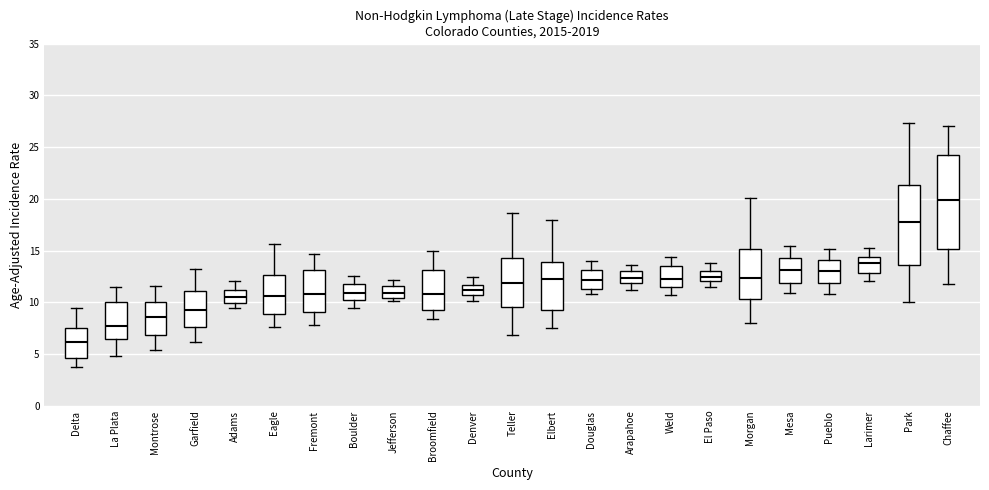

Reading left to right, read every box against the y-axis: the position of its median line, the range the box covers, and the ends of its whiskers. The values are not printed on the chart, so give them approximately, as read against the axis.

Delta: median 6.0, box 4.5 to 7.5, whiskers 3.5 to 9.5
La Plata: median 7.5, box 6.5 to 10.0, whiskers 5.0 to 11.5
Montrose: median 8.5, box 7.0 to 10.0, whiskers 5.5 to 11.5
Garfield: median 9.0, box 7.5 to 11.0, whiskers 6.0 to 13.5
Adams: median 10.5, box 10.0 to 11.0, whiskers 9.5 to 12.0
Eagle: median 10.5, box 9.0 to 12.5, whiskers 7.5 to 15.5
Fremont: median 11.0, box 9.0 to 13.0, whiskers 8.0 to 14.5
Boulder: median 11.0, box 10.0 to 12.0, whiskers 9.5 to 12.5
Jefferson: median 11.0, box 10.5 to 11.5, whiskers 10.0 to 12.0
Broomfield: median 11.0, box 9.5 to 13.0, whiskers 8.5 to 15.0
Denver: median 11.0, box 10.5 to 11.5, whiskers 10.0 to 12.5
Teller: median 12.0, box 9.5 to 14.5, whiskers 7.0 to 18.5
Elbert: median 12.0, box 9.5 to 14.0, whiskers 7.5 to 18.0
Douglas: median 12.0, box 11.5 to 13.0, whiskers 11.0 to 14.0
Arapahoe: median 12.5, box 12.0 to 13.0, whiskers 11.0 to 13.5
Weld: median 12.0, box 11.5 to 13.5, whiskers 10.5 to 14.5
El Paso: median 12.5, box 12.0 to 13.0, whiskers 11.5 to 14.0
Morgan: median 12.5, box 10.5 to 15.0, whiskers 8.0 to 20.0
Mesa: median 13.0, box 12.0 to 14.0, whiskers 11.0 to 15.5
Pueblo: median 13.0, box 12.0 to 14.0, whiskers 11.0 to 15.0
Larimer: median 13.5, box 13.0 to 14.5, whiskers 12.0 to 15.5
Park: median 18.0, box 13.5 to 21.5, whiskers 10.0 to 27.5
Chaffee: median 20.0, box 15.0 to 24.0, whiskers 11.5 to 27.0